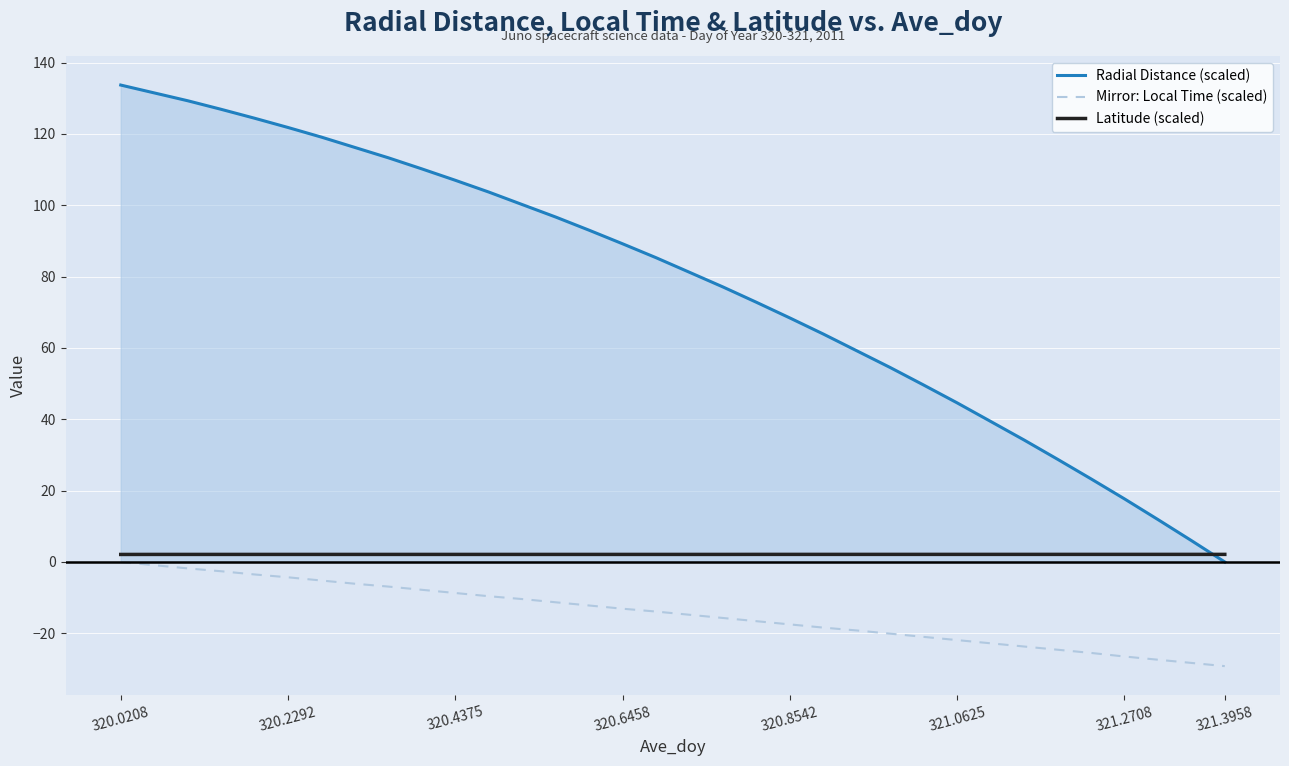

Rank the series by their average value, from lowest to highest.

Mirror: Local Time (scaled), Latitude (scaled), Radial Distance (scaled)